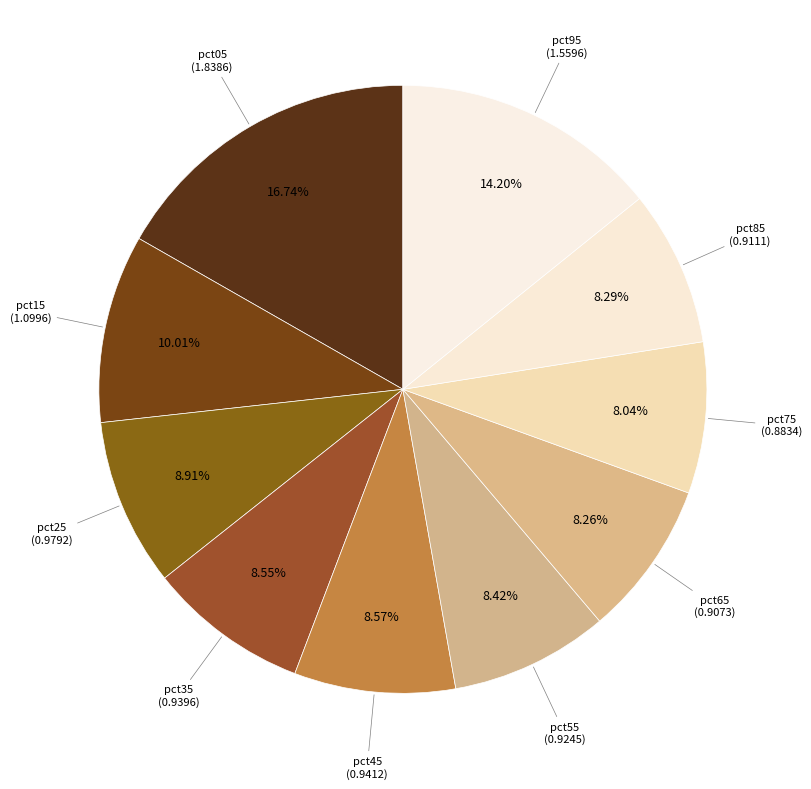

Does pct25 account for over 50% of the chart?

No